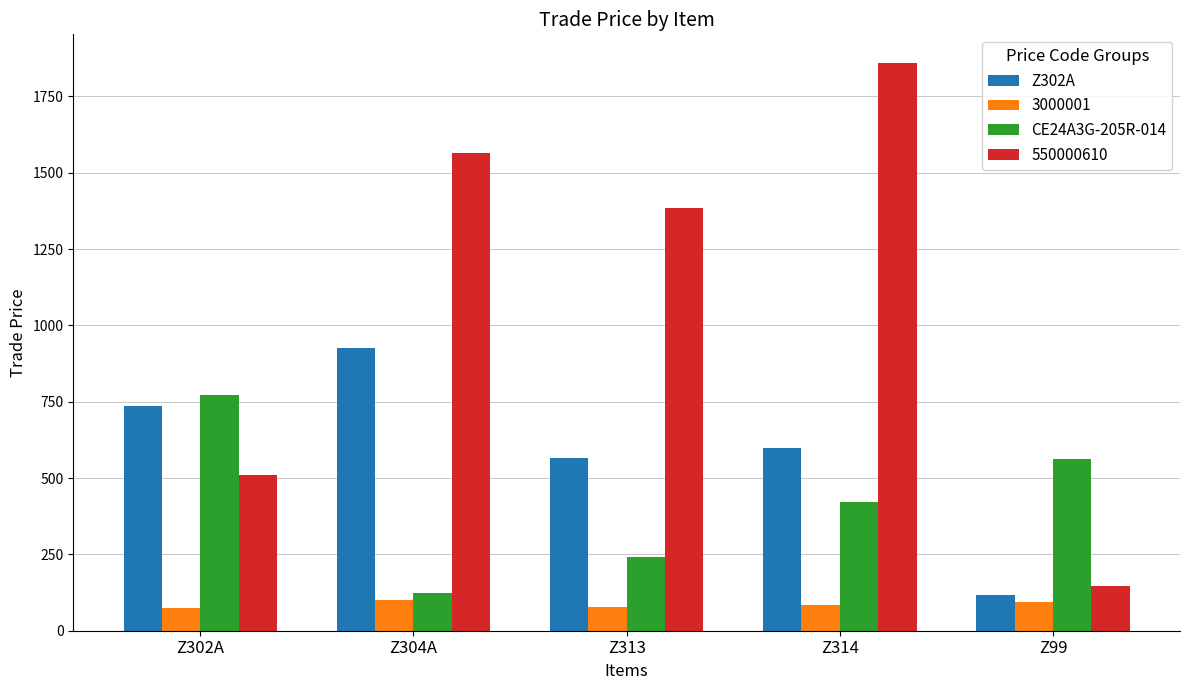

Is the value of Z302A at Z314 greater than the value of CE24A3G-205R-014 at Z304A?

Yes